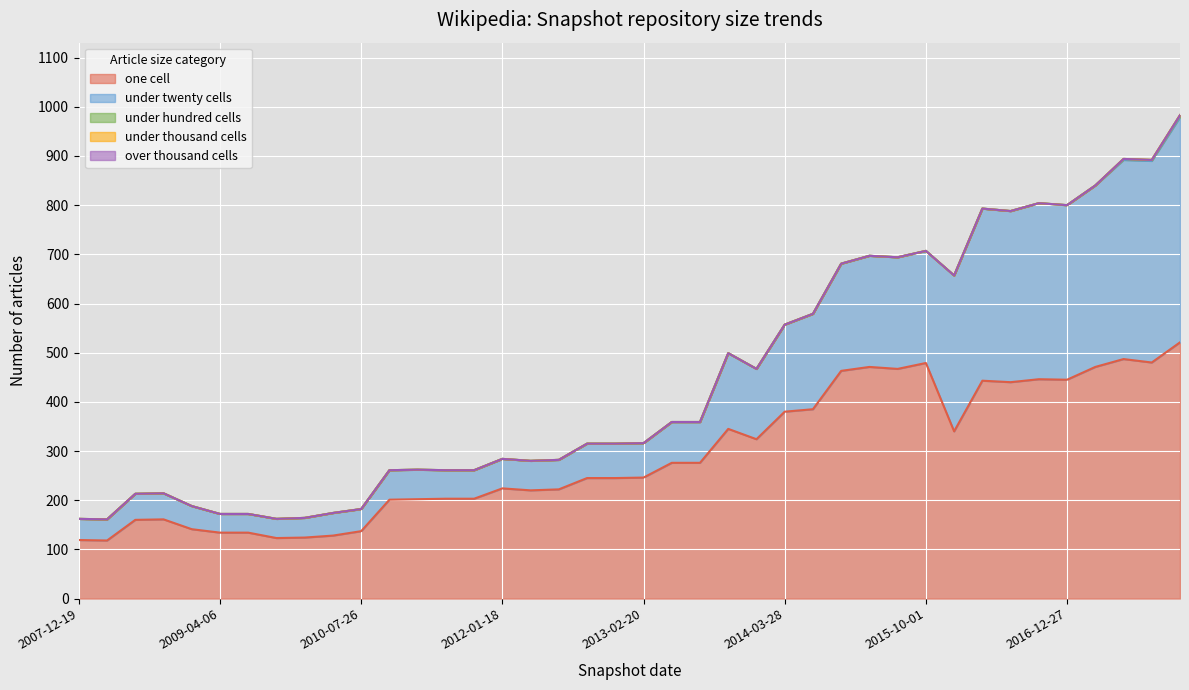

True or false: under_twenty_cells and under_hundred_cells intersect in this chart.

False